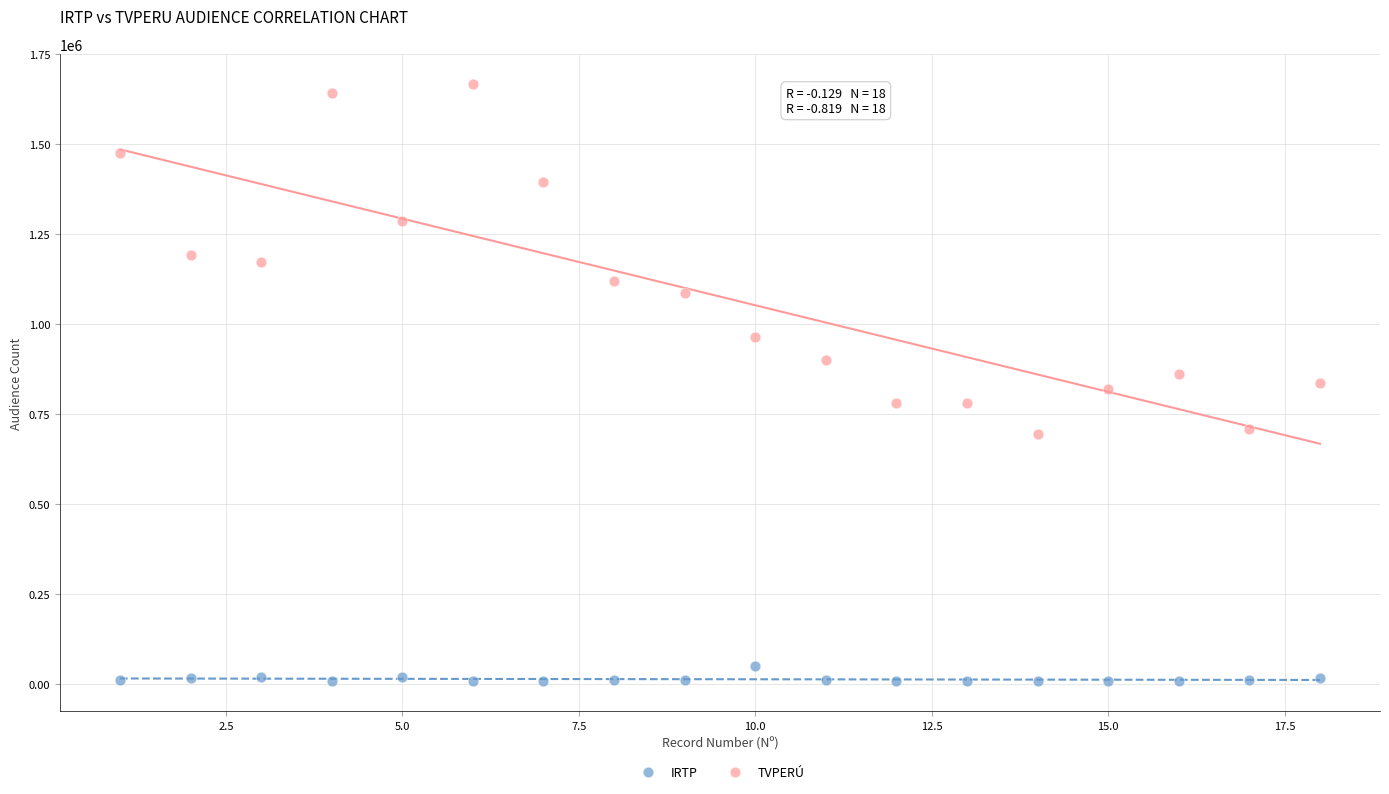

What are all the series names shown in the legend?

IRTP, TVPERÚ